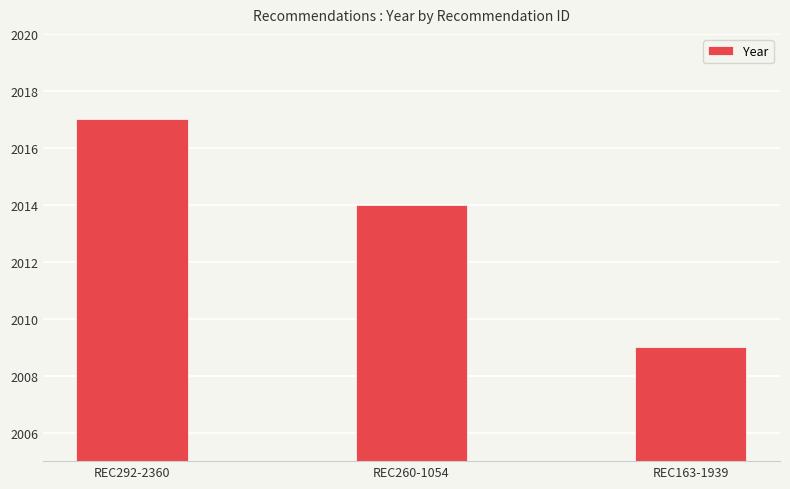

How many values are between 2009 and 2017?

3